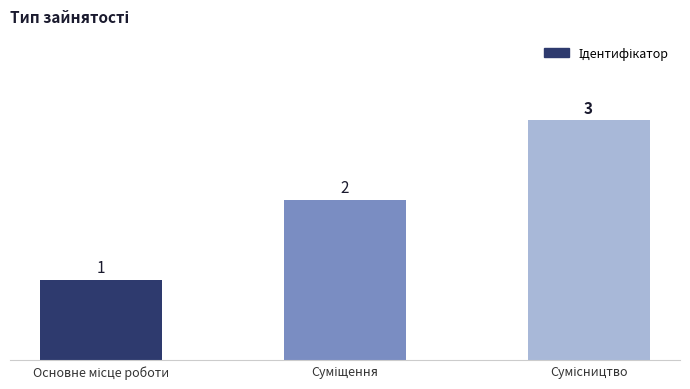

What is the sum of all values?

6